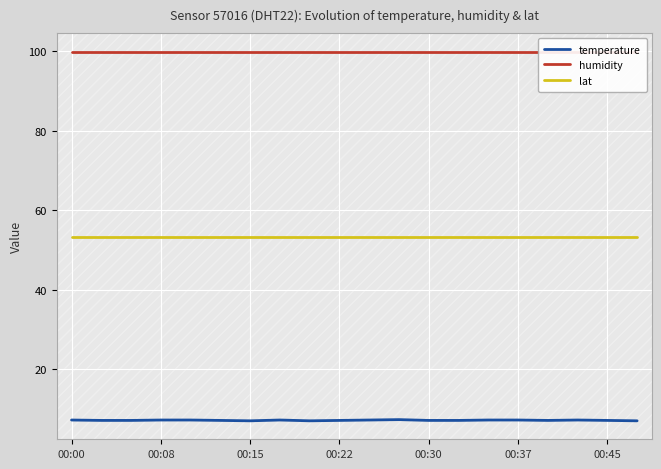

Which series has the largest total across all categories?

humidity